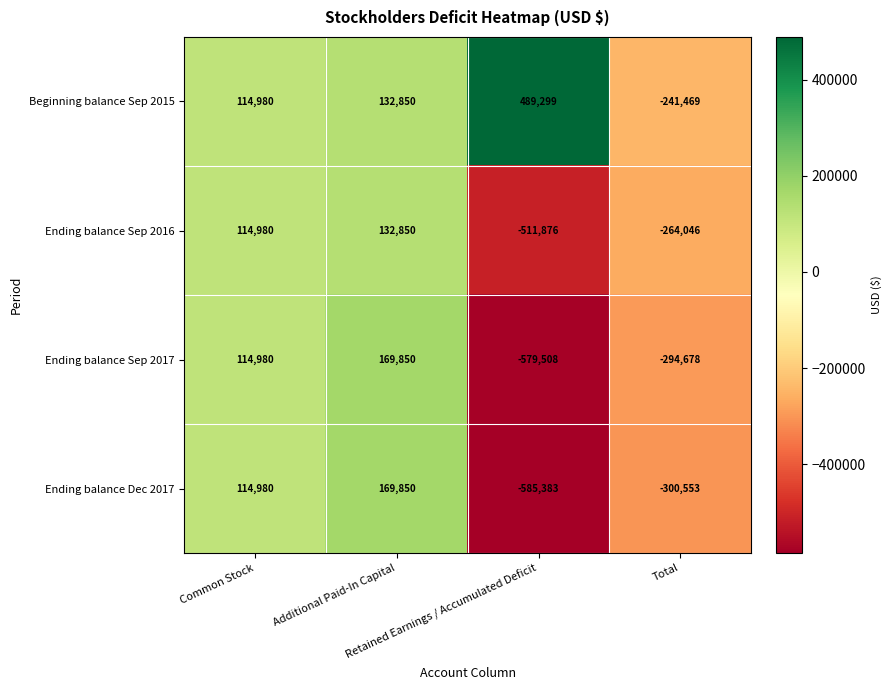

Count the number of categories in the chart.

4